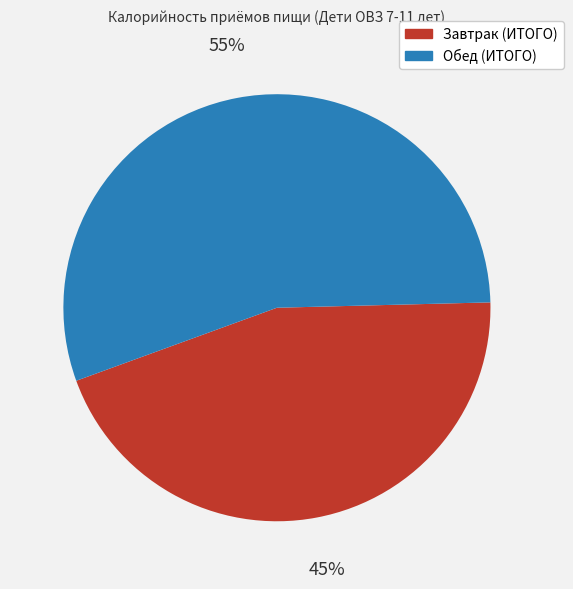

Approximately how many times larger is the value at Завтрак (ИТОГО) compared to Обед (ИТОГО)?

0.8